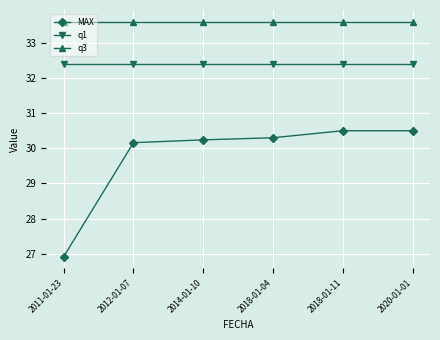

What is the total value across all series at 2014-01-10?

96.2